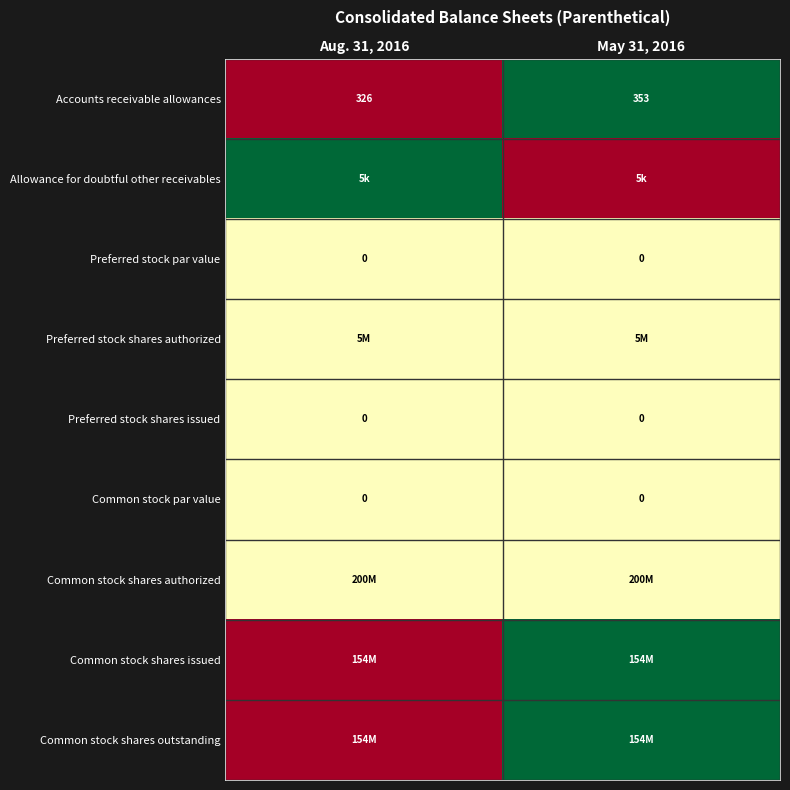

Is it true that Preferred stock shares issued equals 0.0 at May 31, 2016?

True